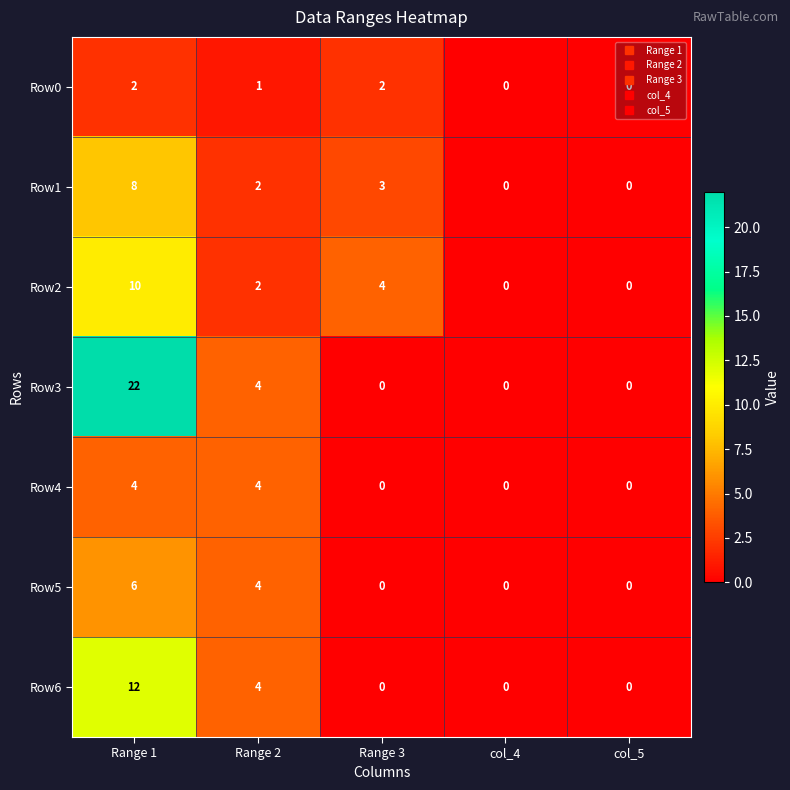

At which category is the sum across all series the highest?

Range 1